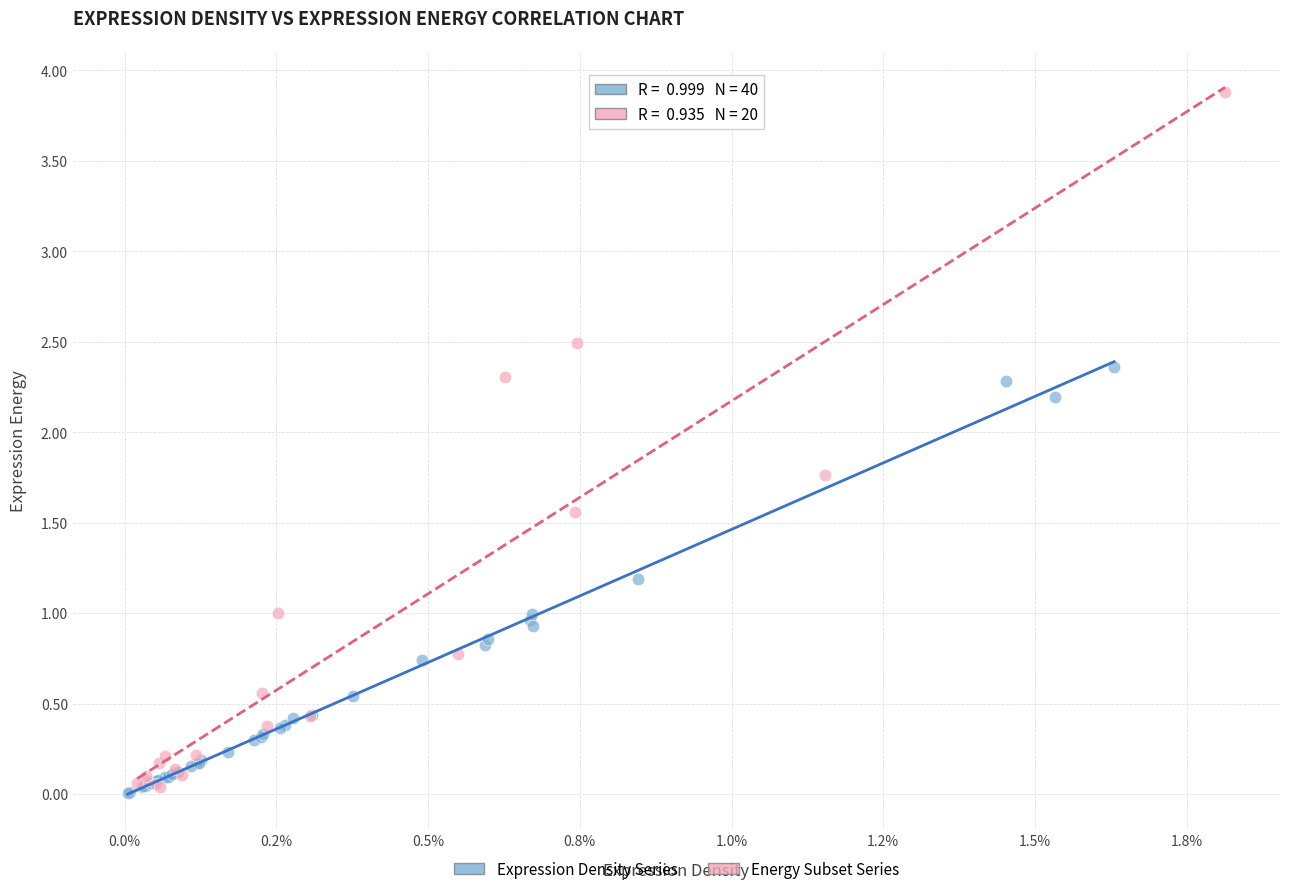

Which series has the widest spread of Y values?

Energy Subset Series